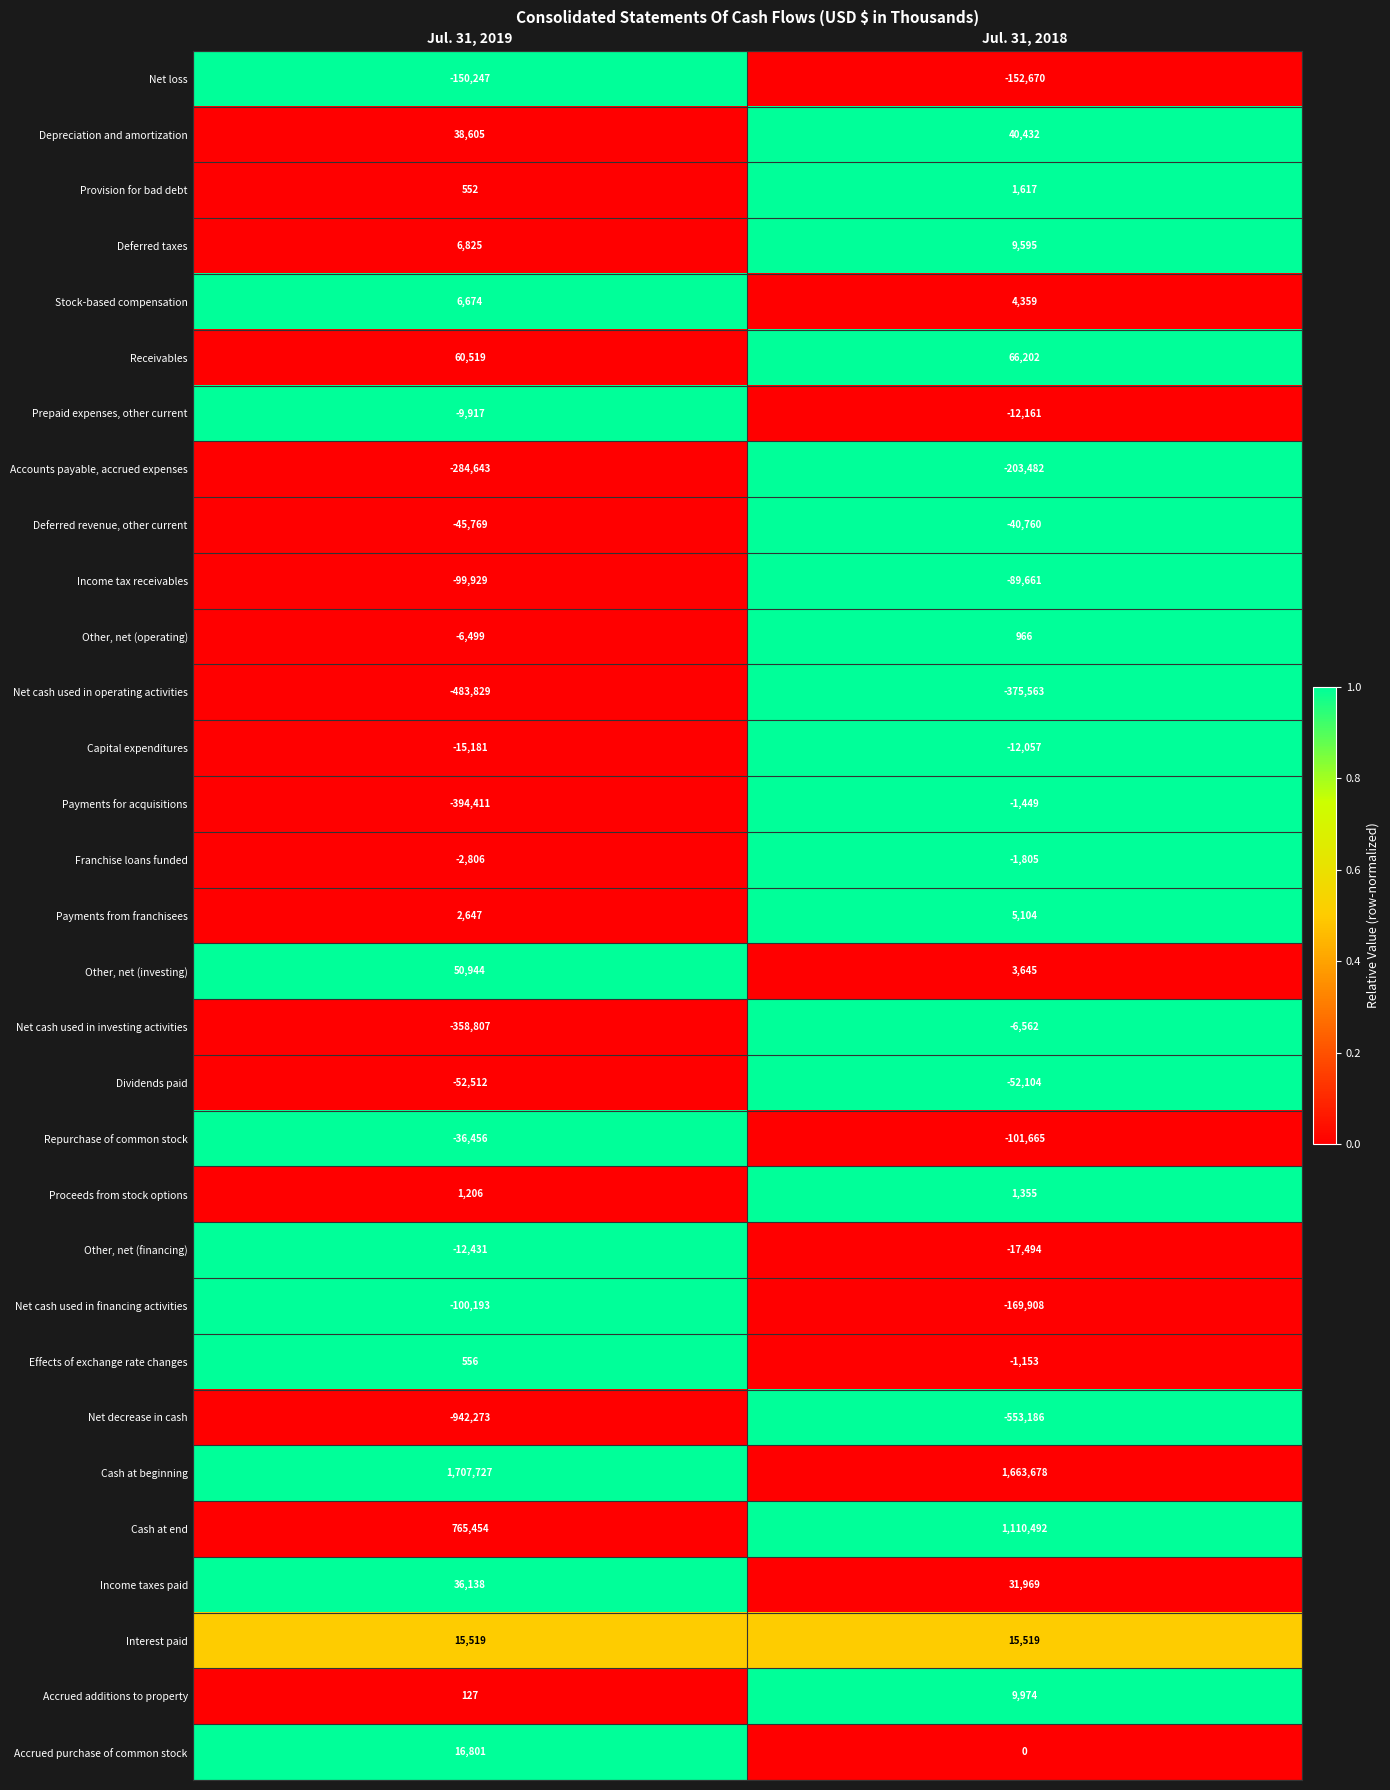

Count the number of categories in the chart.

2